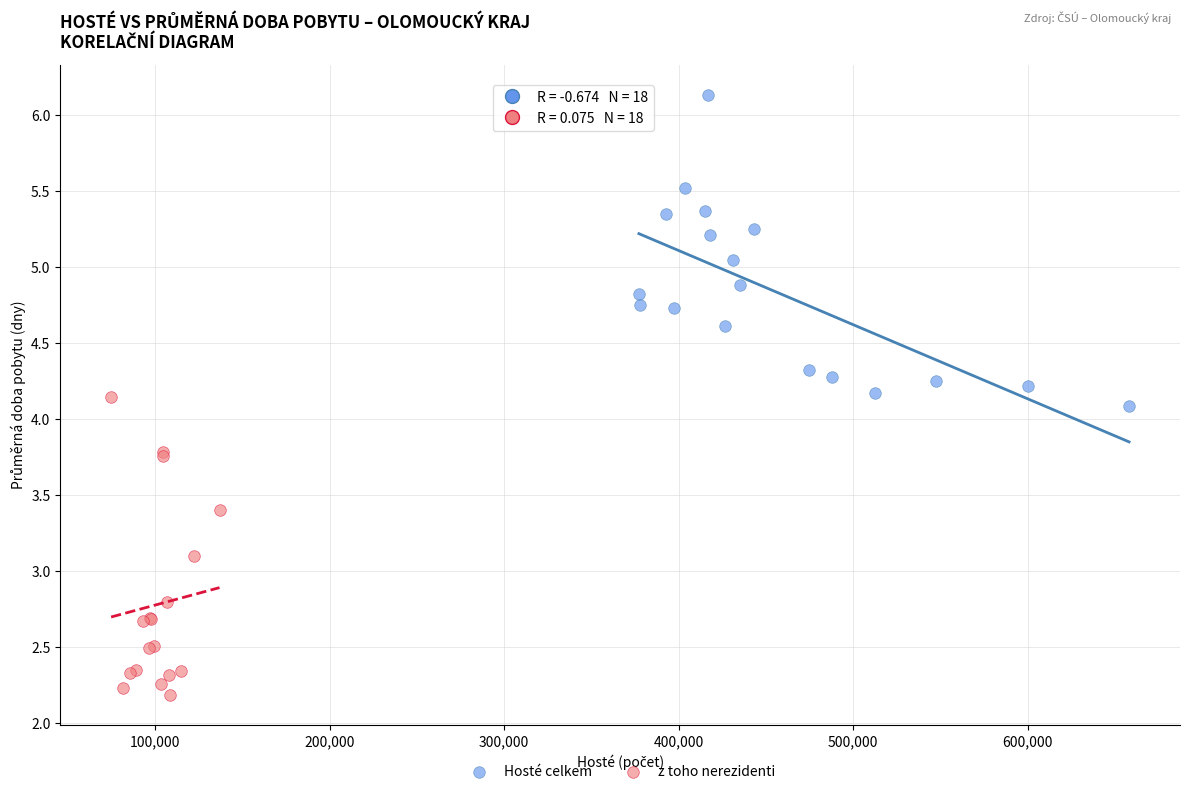

Which series reaches the maximum Y coordinate?

Hosté celkem